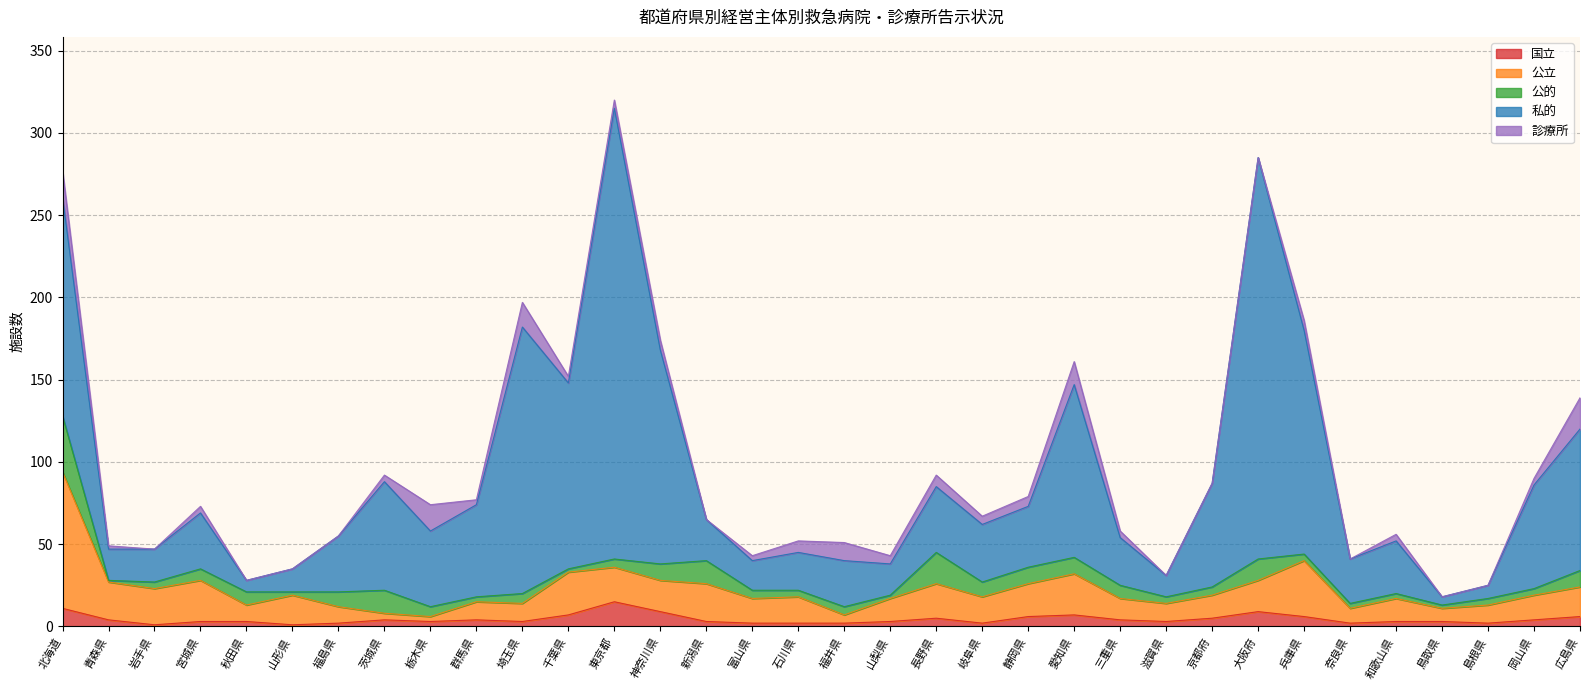

How many lines are shown in the chart?

5